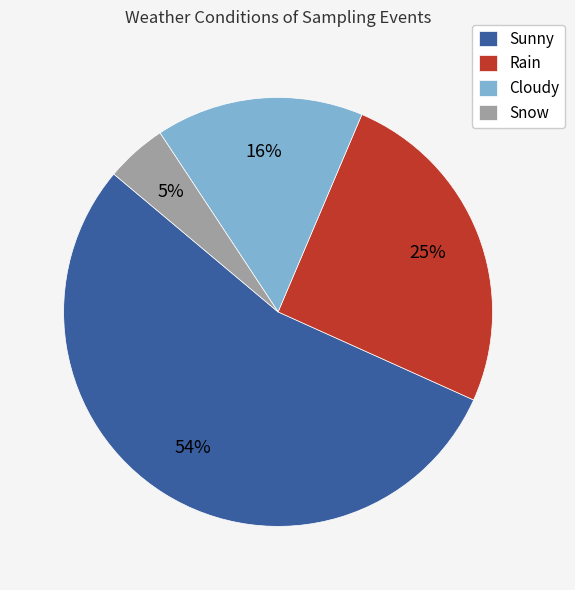

Count the number of slices in the pie.

4